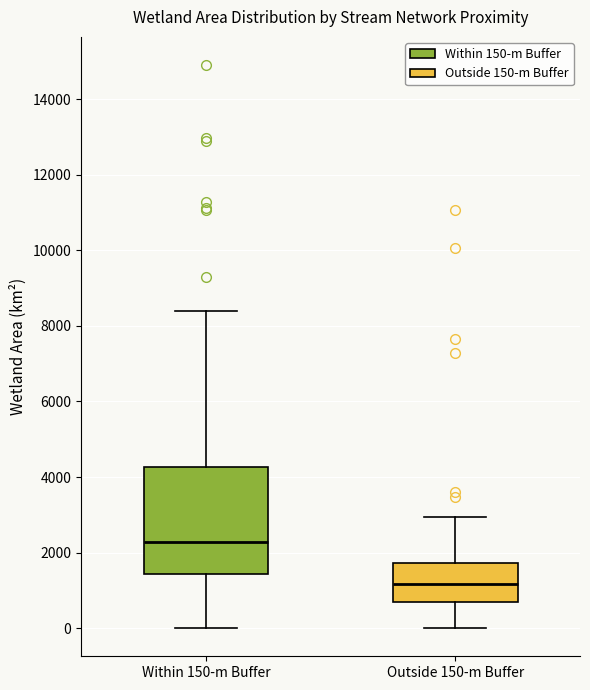

Where does the median line of the box for Within 150-m Buffer sit on the y-axis? The values are not printed on the chart, so give them approximately, as read against the axis.

2200